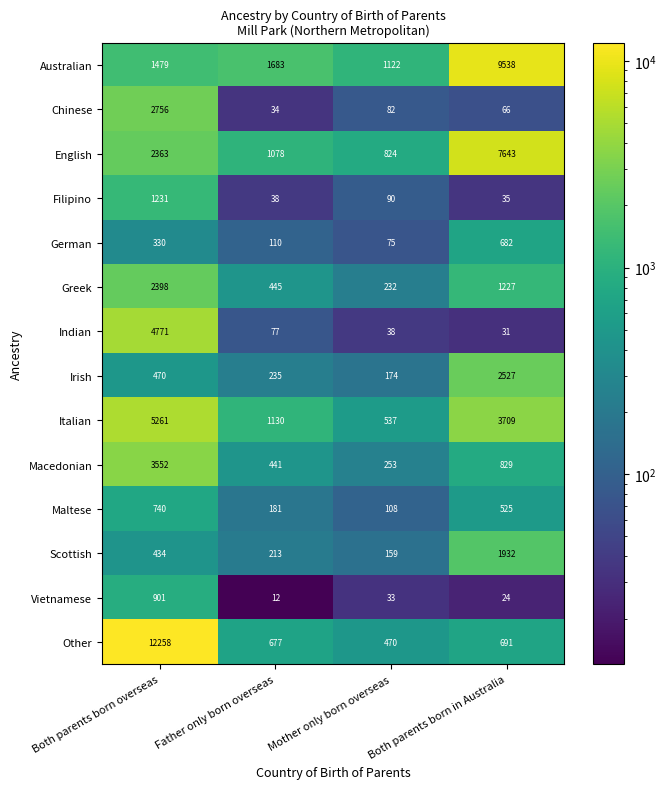

At Mother only born overseas, list the series in order from largest to smallest.

Australian, English, Italian, Other, Macedonian, Greek, Irish, Scottish, Maltese, Filipino, Chinese, German, Indian, Vietnamese